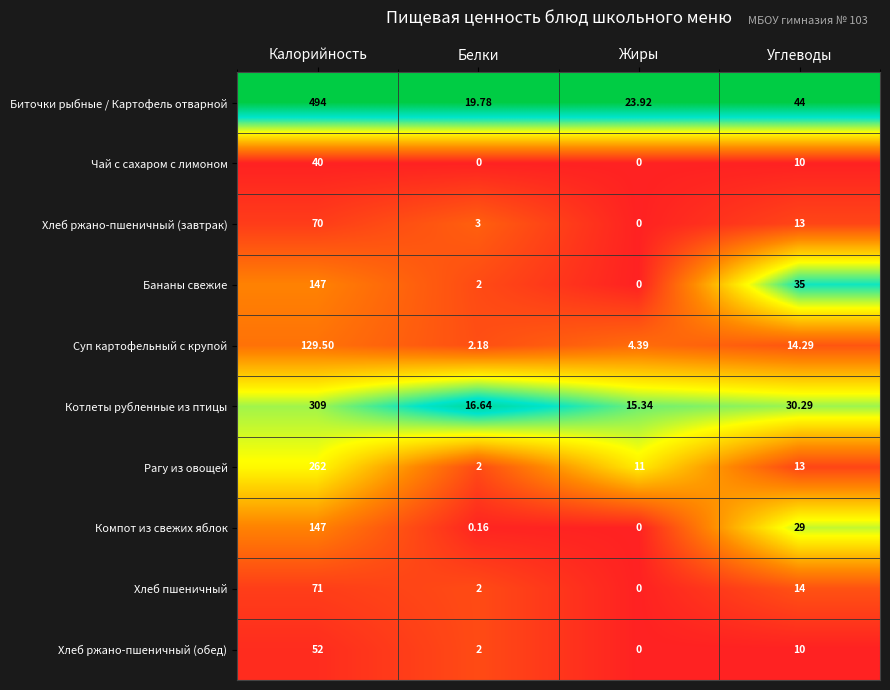

At which label does Хлеб ржано-пшеничный (завтрак) first exceed 13?

Калорийность